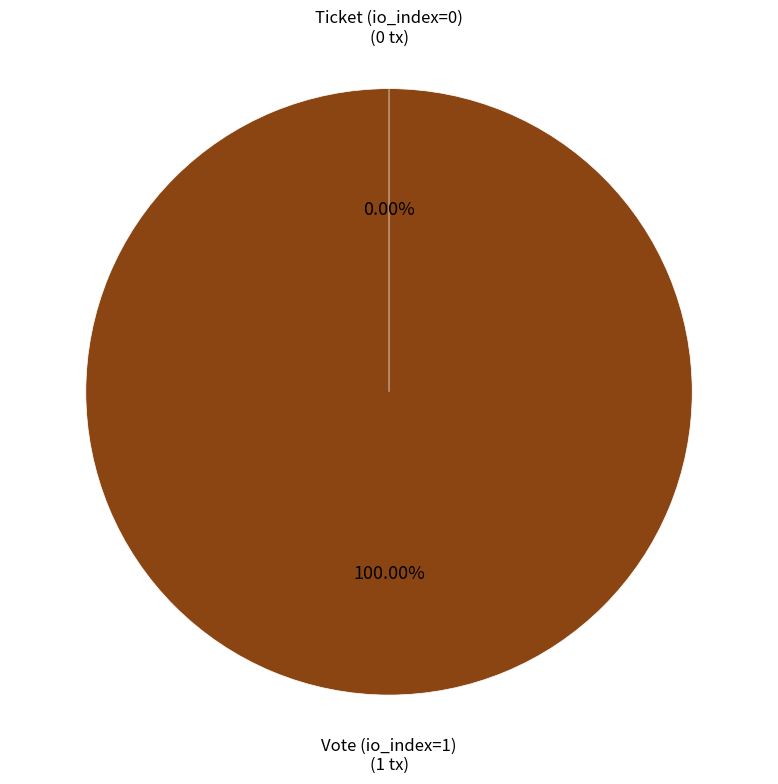

Is it true that Ticket (io_index=0) is 0% of the pie?

True